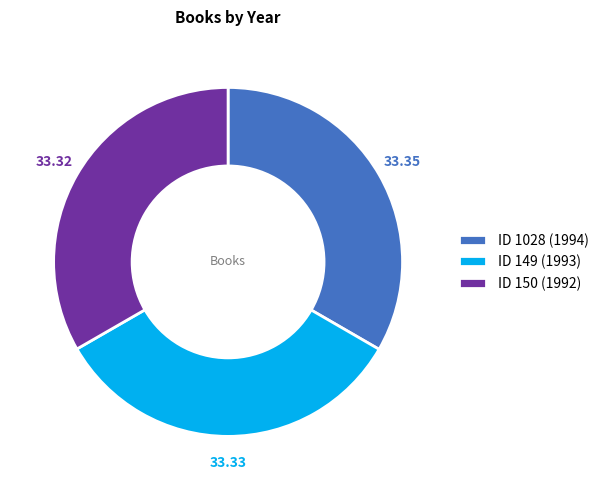

Approximately how many times larger is the value at ID 149 (1993) compared to ID 1028 (1994)?

1.0